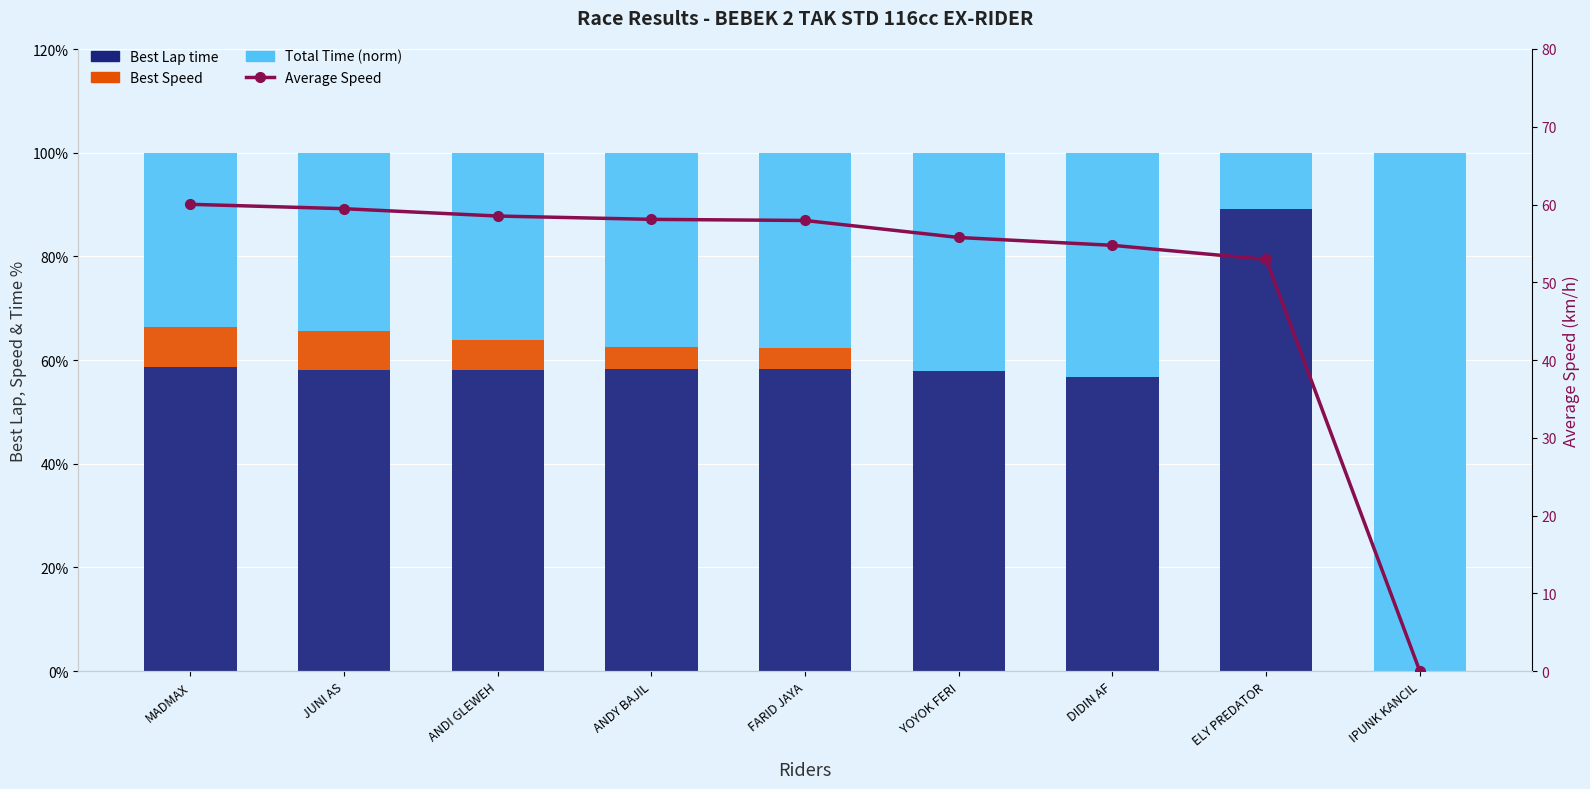

What is the difference between the Average Speed values at FARID JAYA and ELY PREDATOR?

5.0